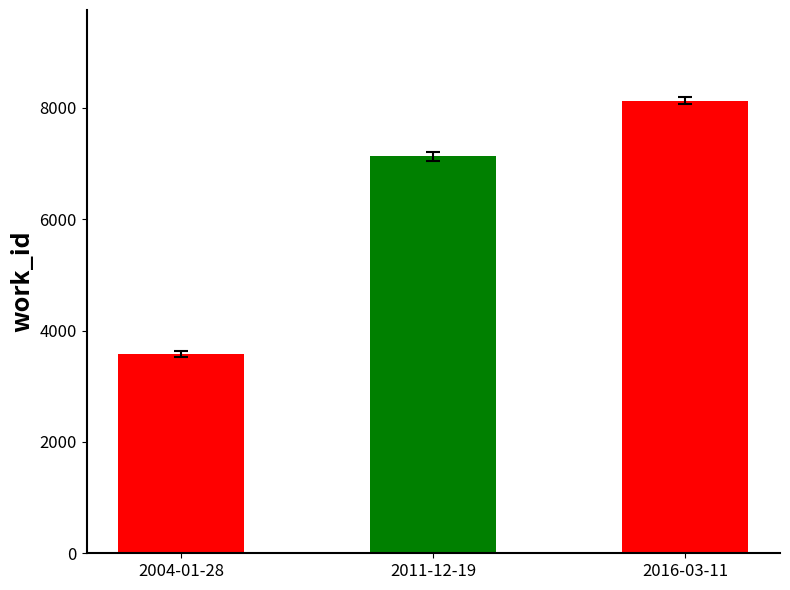

Reading left to right, extract all data points from this chart.

3576	7133	8131